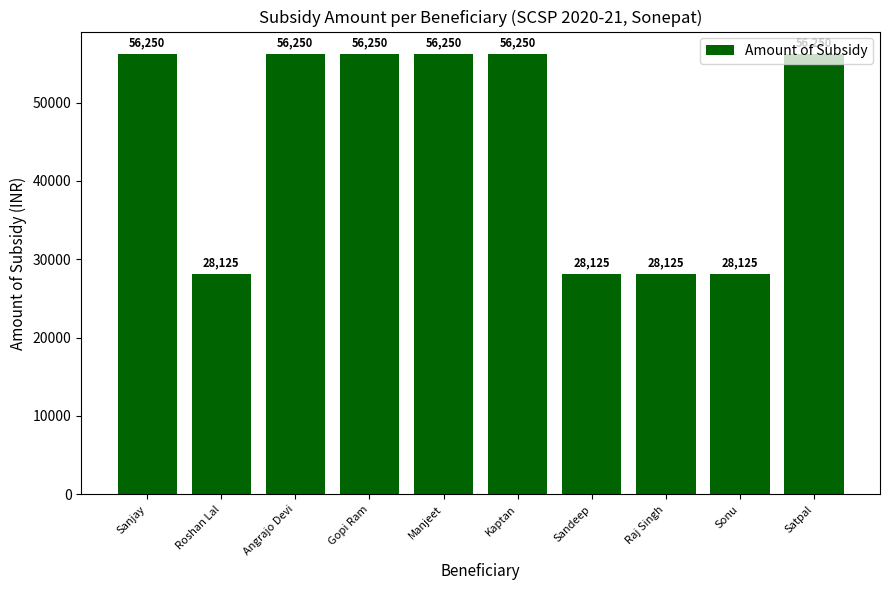

The chart shows a value of 9650 at Sonu. True or false?

False